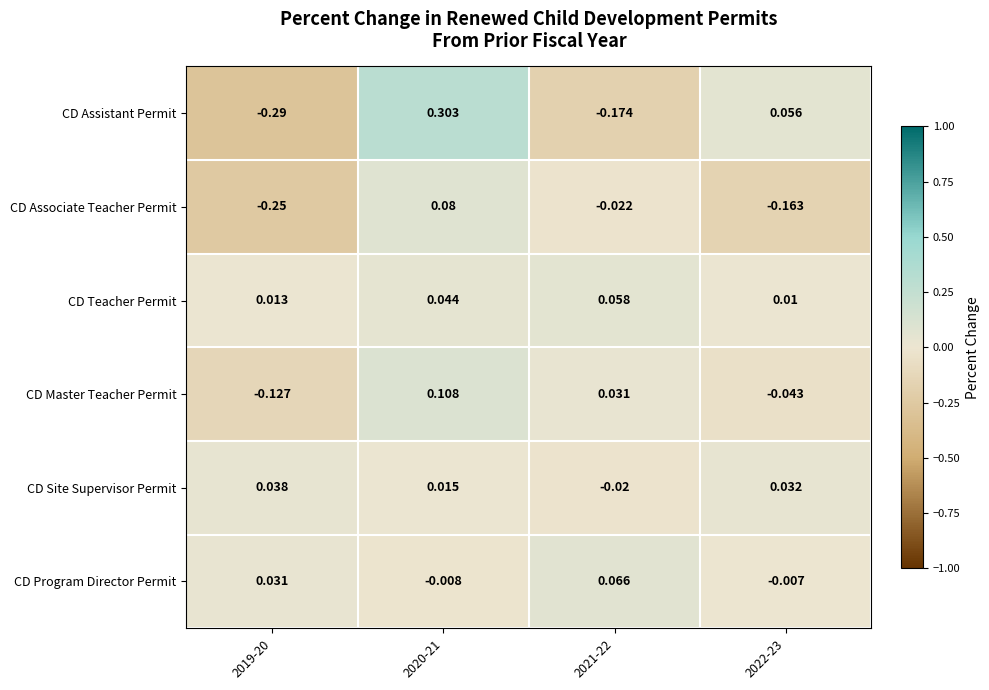

At how many categories does at least one series exceed 0?

4